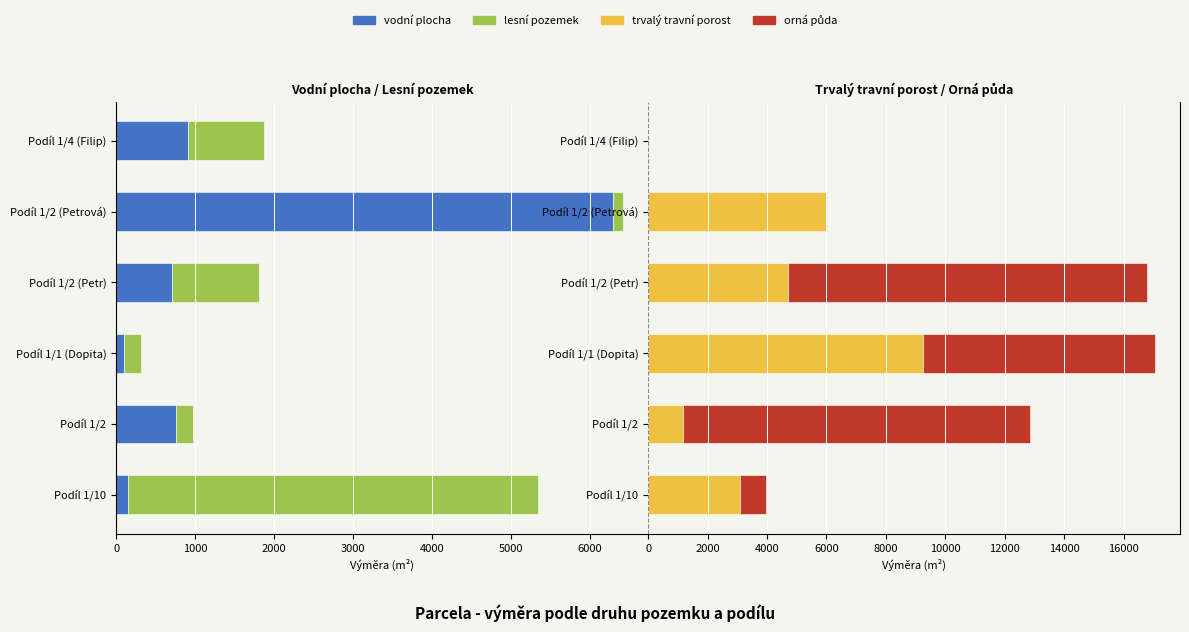

Is it true that orná půda equals 7787 at Podíl 1/1 (Dopita)?

True